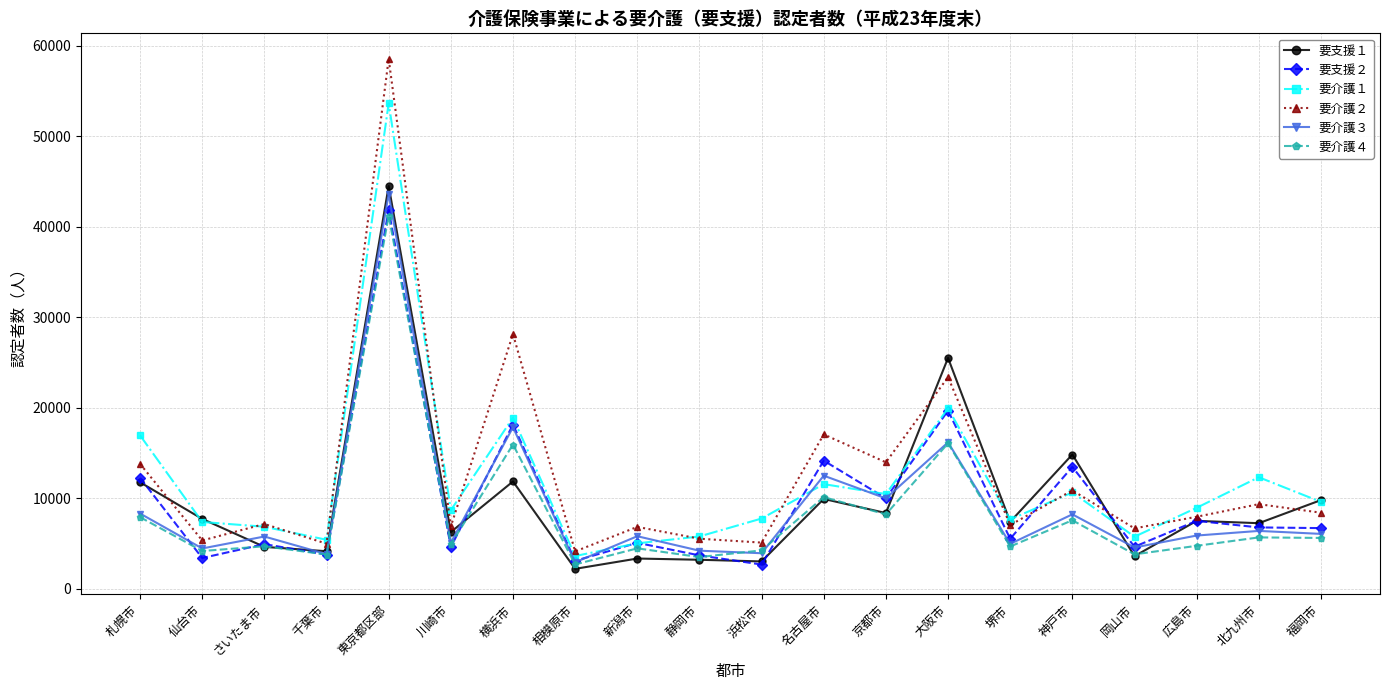

What is the spread (max minus min) of values at 北九州市?

6651